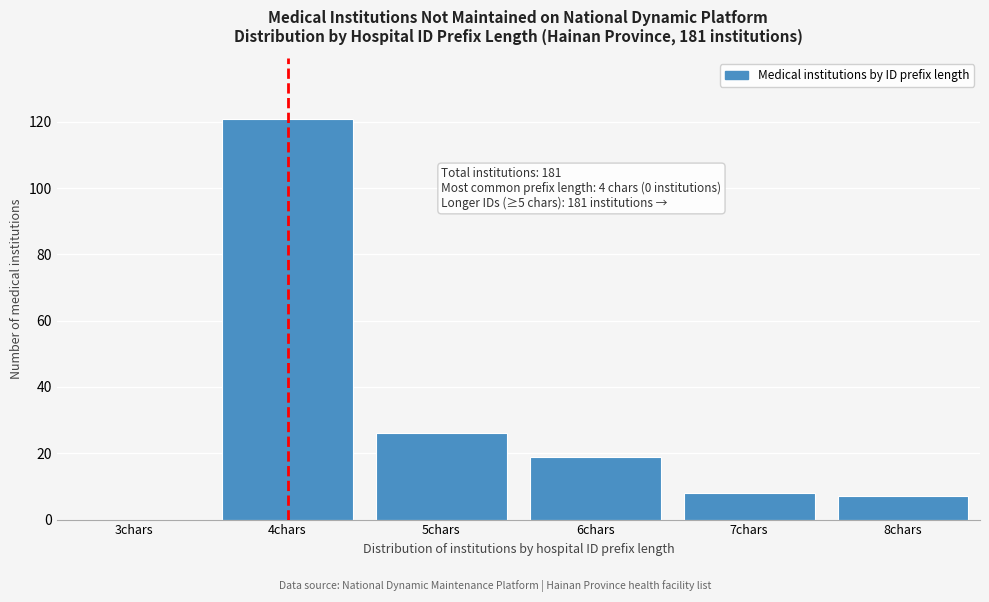

Reading right to left, what are all the values shown in this chart?

8chars=7	7chars=8	6chars=19	5chars=26	4chars=121	3chars=0